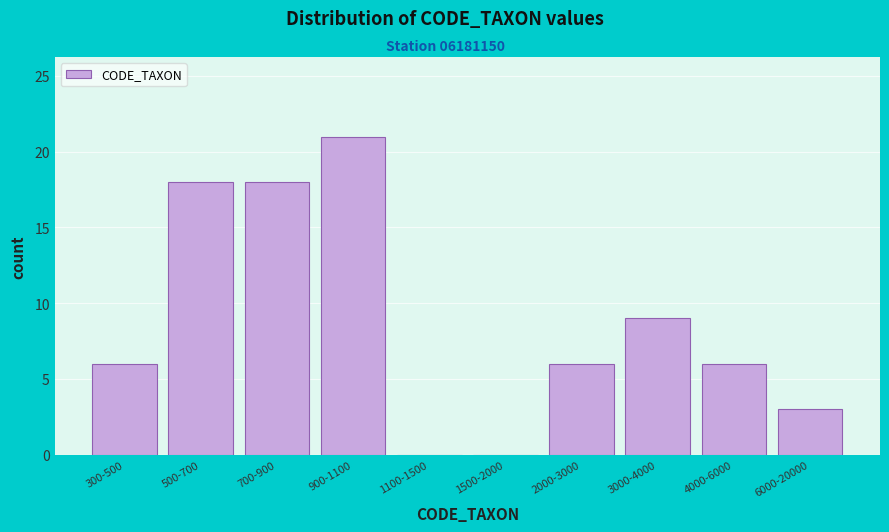

Reading left to right, transcribe all the data shown in this chart.

300-500=6	500-700=18	700-900=18	900-1100=21	1100-1500=0	1500-2000=0	2000-3000=6	3000-4000=9	4000-6000=6	6000-20000=3